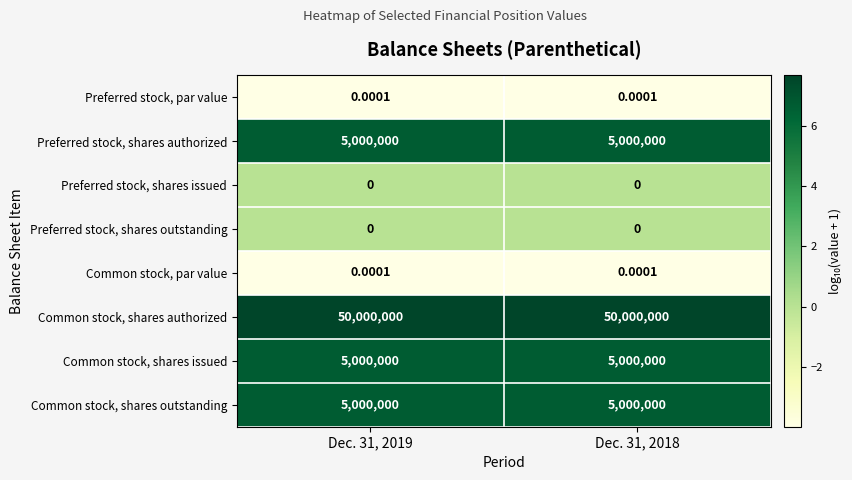

What is the difference between the highest and lowest values at Dec. 31, 2019?

50000000.0